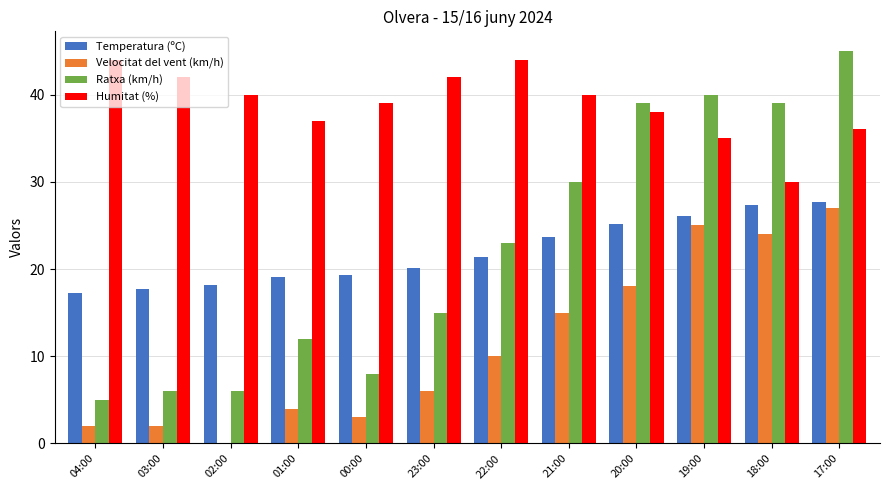

The value of Velocitat del vent (km/h) at 23:00 is 3.6. True or false?

False